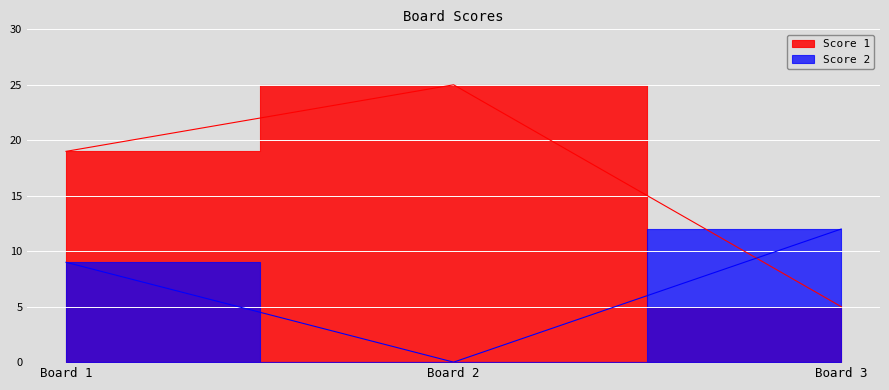

What is the difference between the second highest and minimum values in the Score 2 series?

9